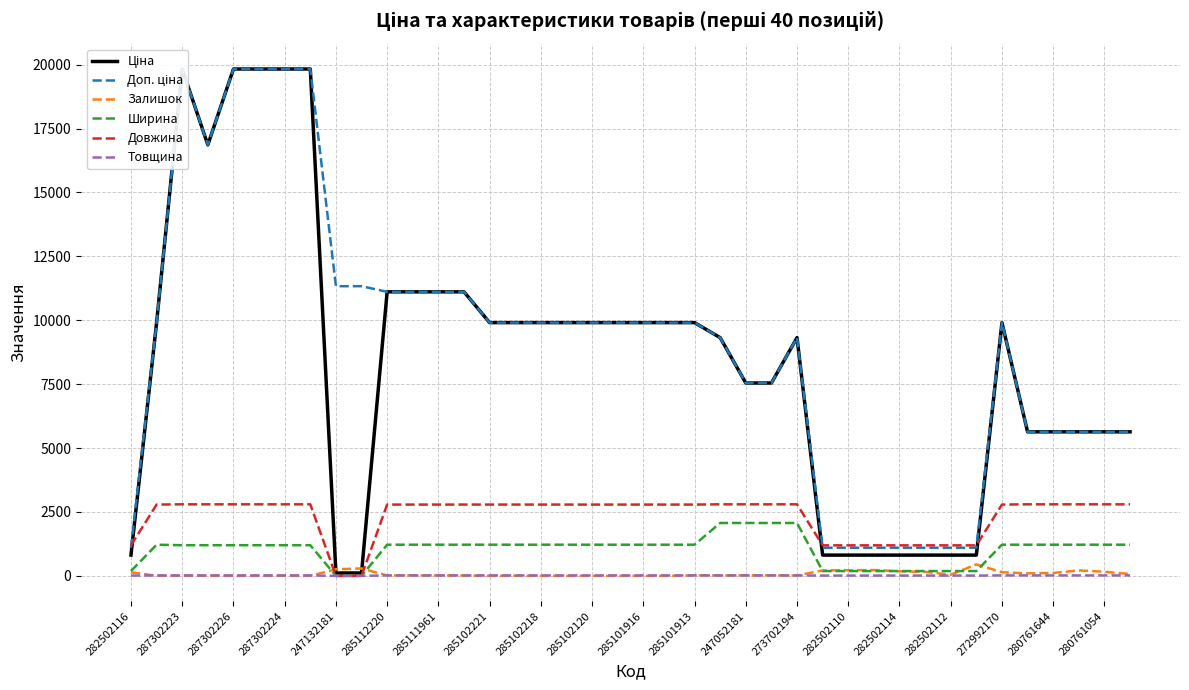

What is the maximum value for Довжина?

2800